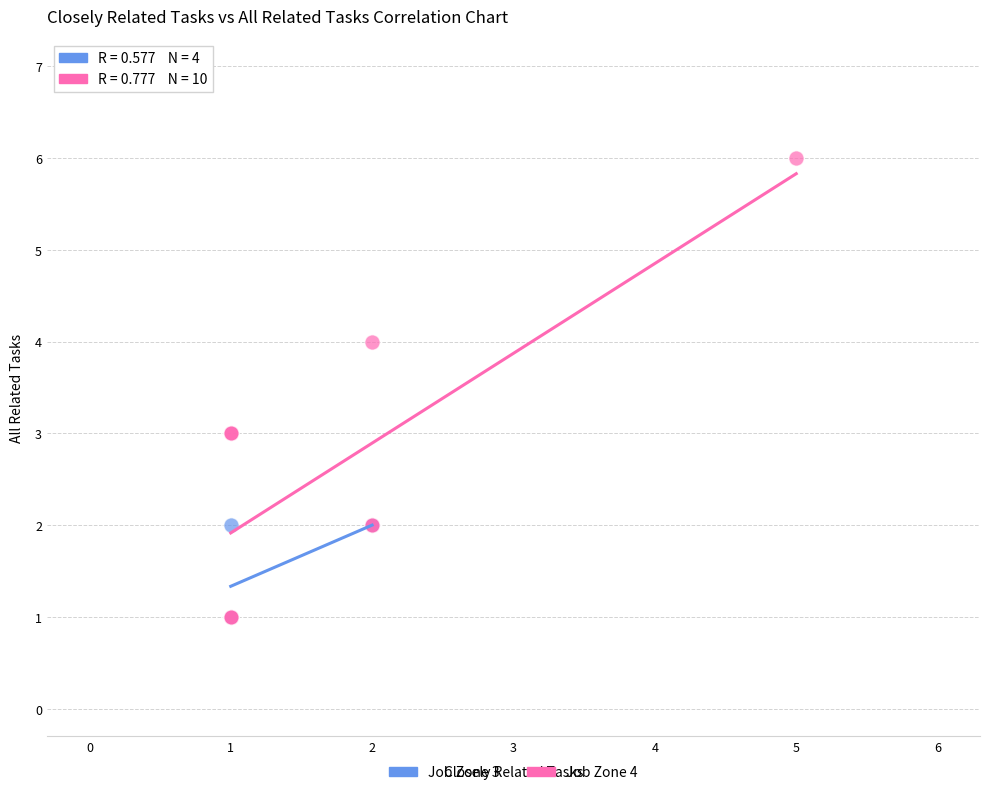

Which series contains the highest Y value?

Job Zone 4